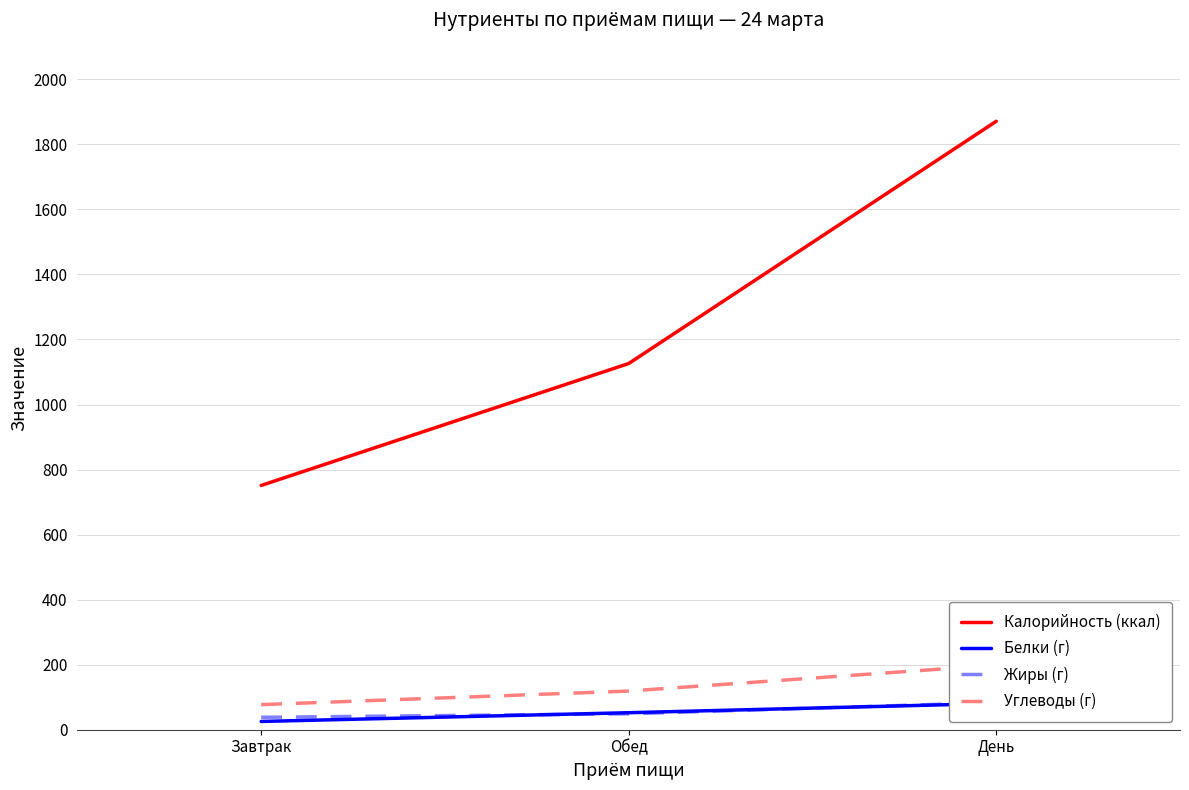

What is the label of the 1st point from the left?

Завтрак